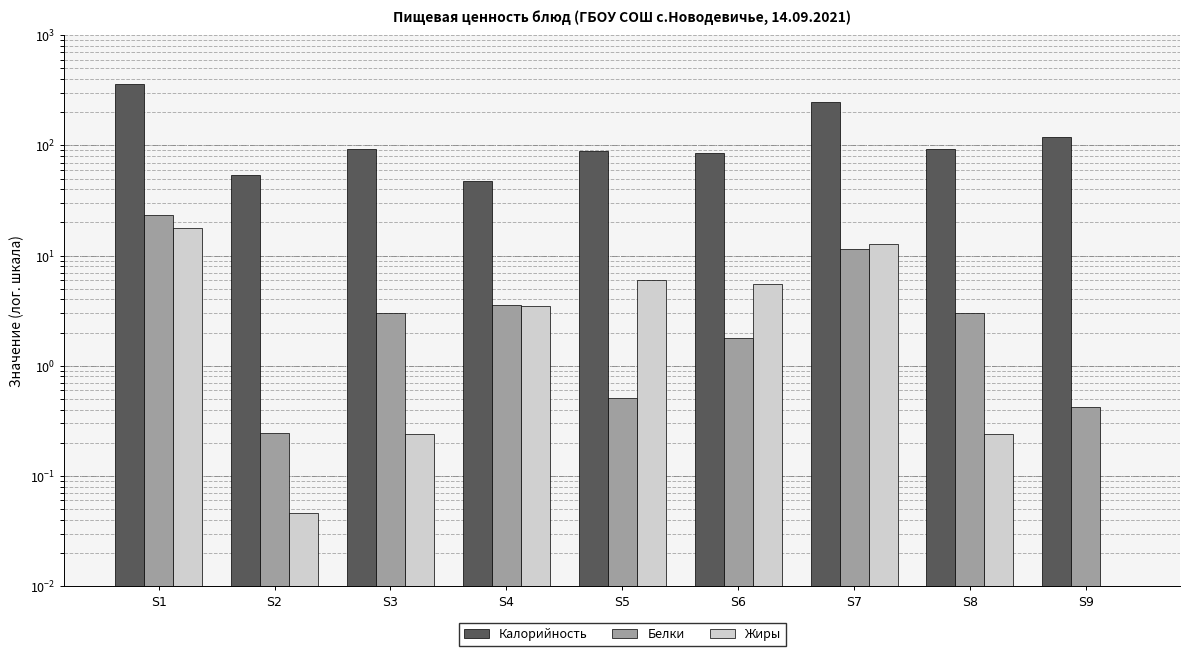

What is the maximum value for Белки?

23.1